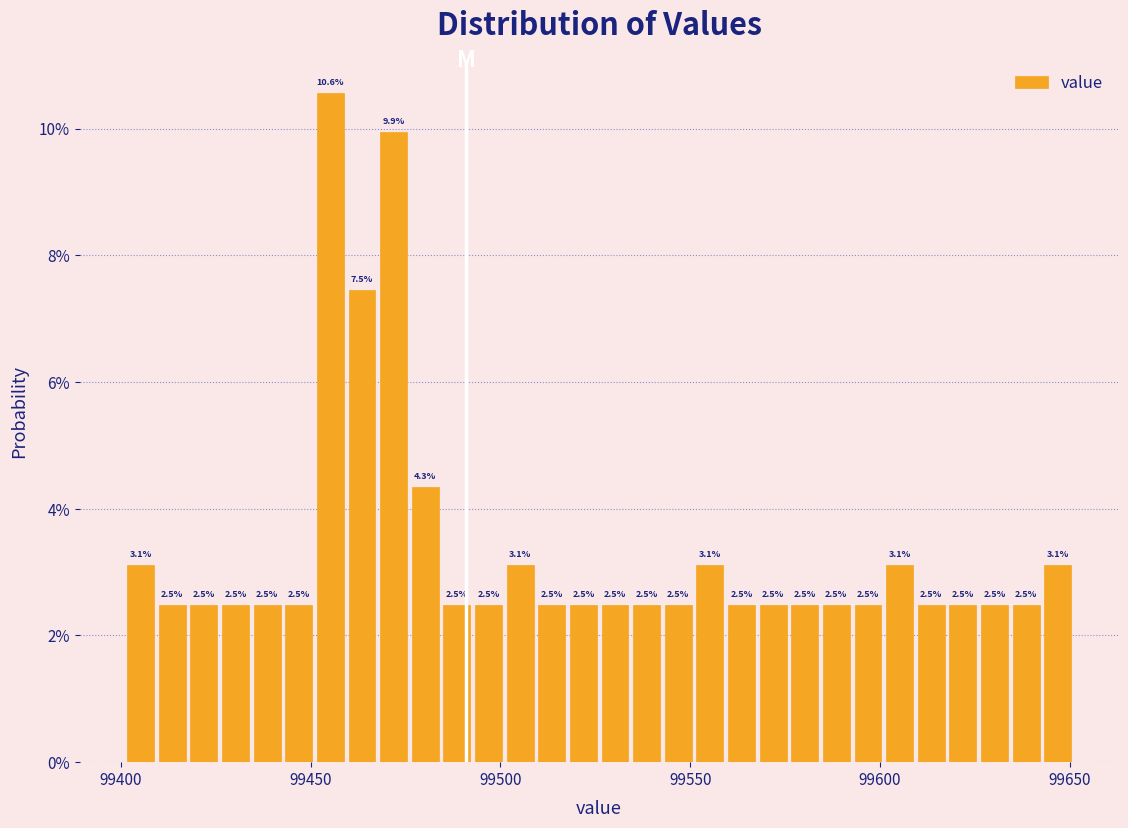

Around what value on the x-axis is the tallest bar? Give the approximate position of its centre, as read against the axis.

99455